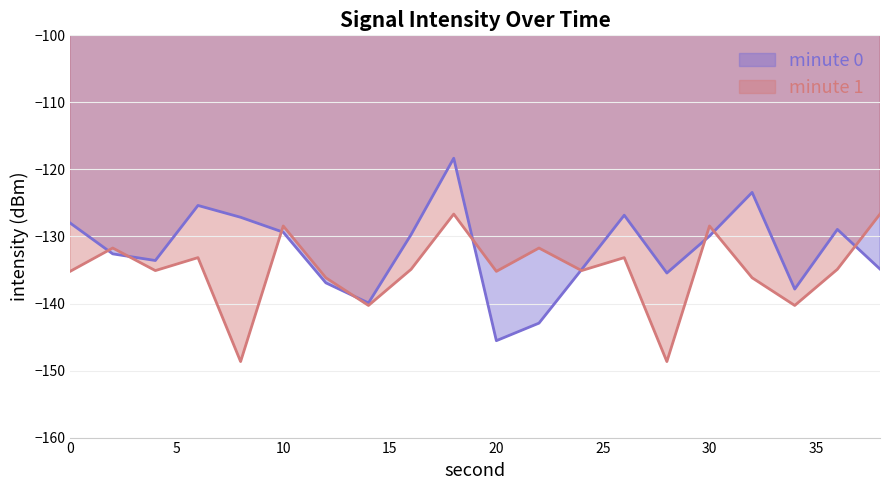

What are all the series names shown in the legend?

minute 0, minute 1